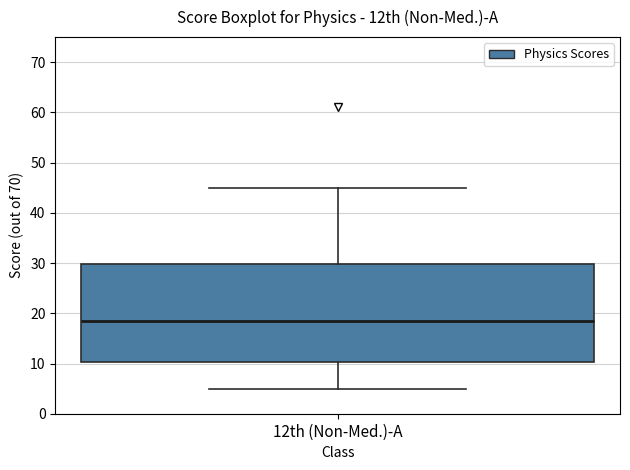

Read this box plot against the y-axis: the position of the median line, the range covered by the box, and the ends of both whiskers. The values are not printed on the chart, so give them approximately, as read against the axis.

median 19, box 10 to 30, whiskers 5 to 45